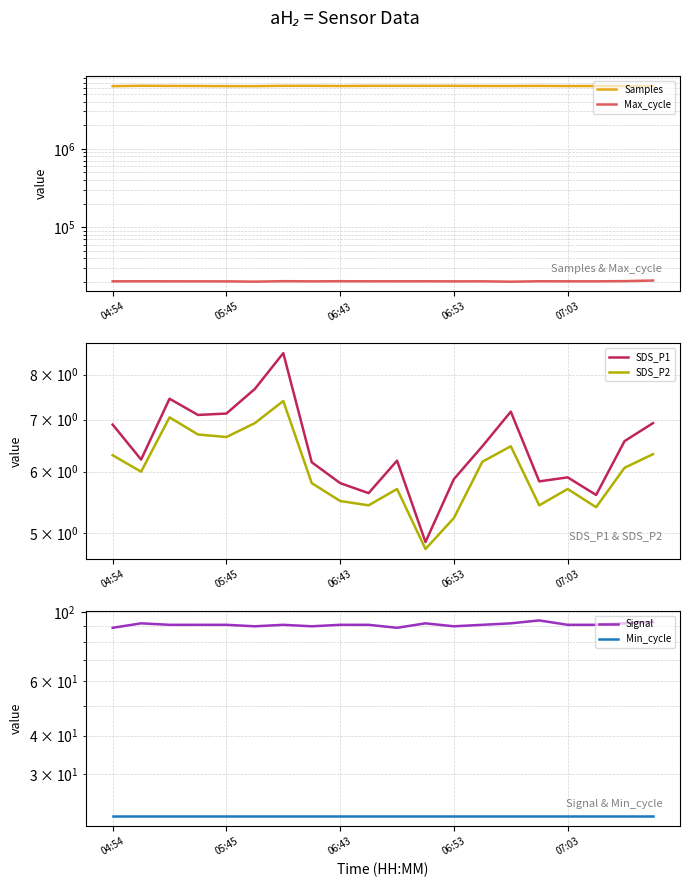

Which series has the largest range (max minus min)?

Samples